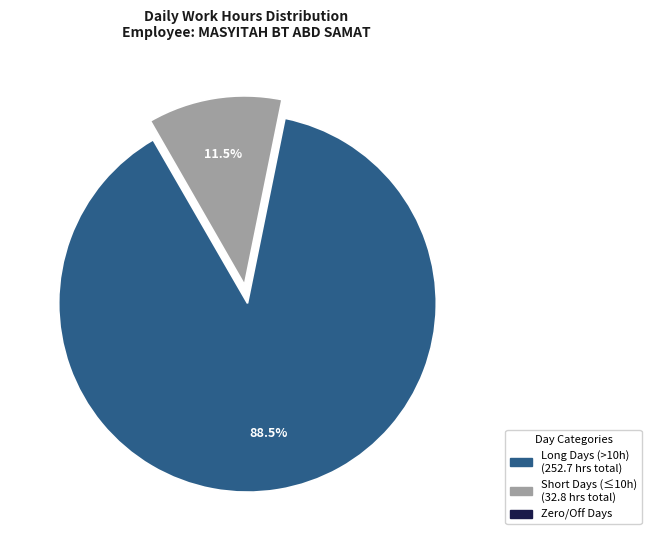

Does any single category account for the majority?

Yes